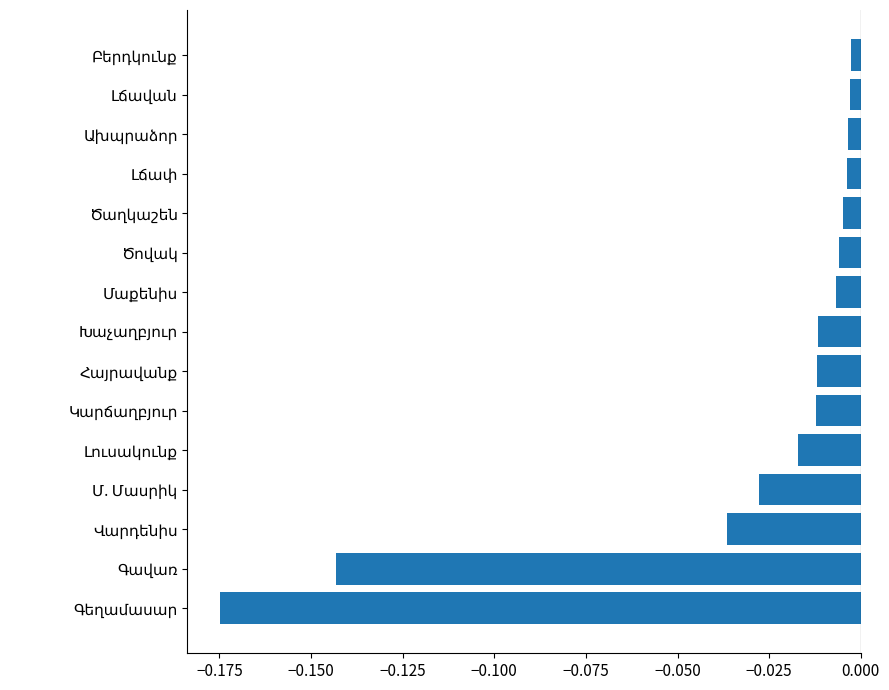

Does the chart contain stacked bars?

No